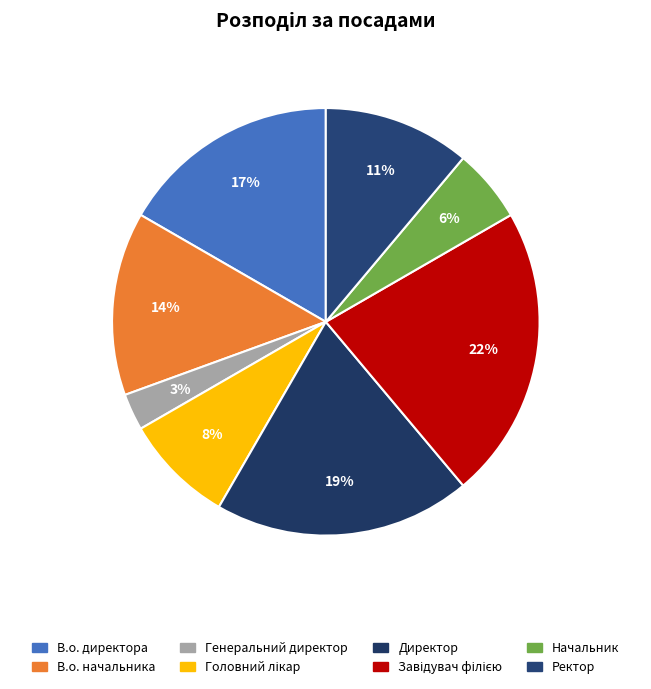

How many slices are in this pie chart?

8